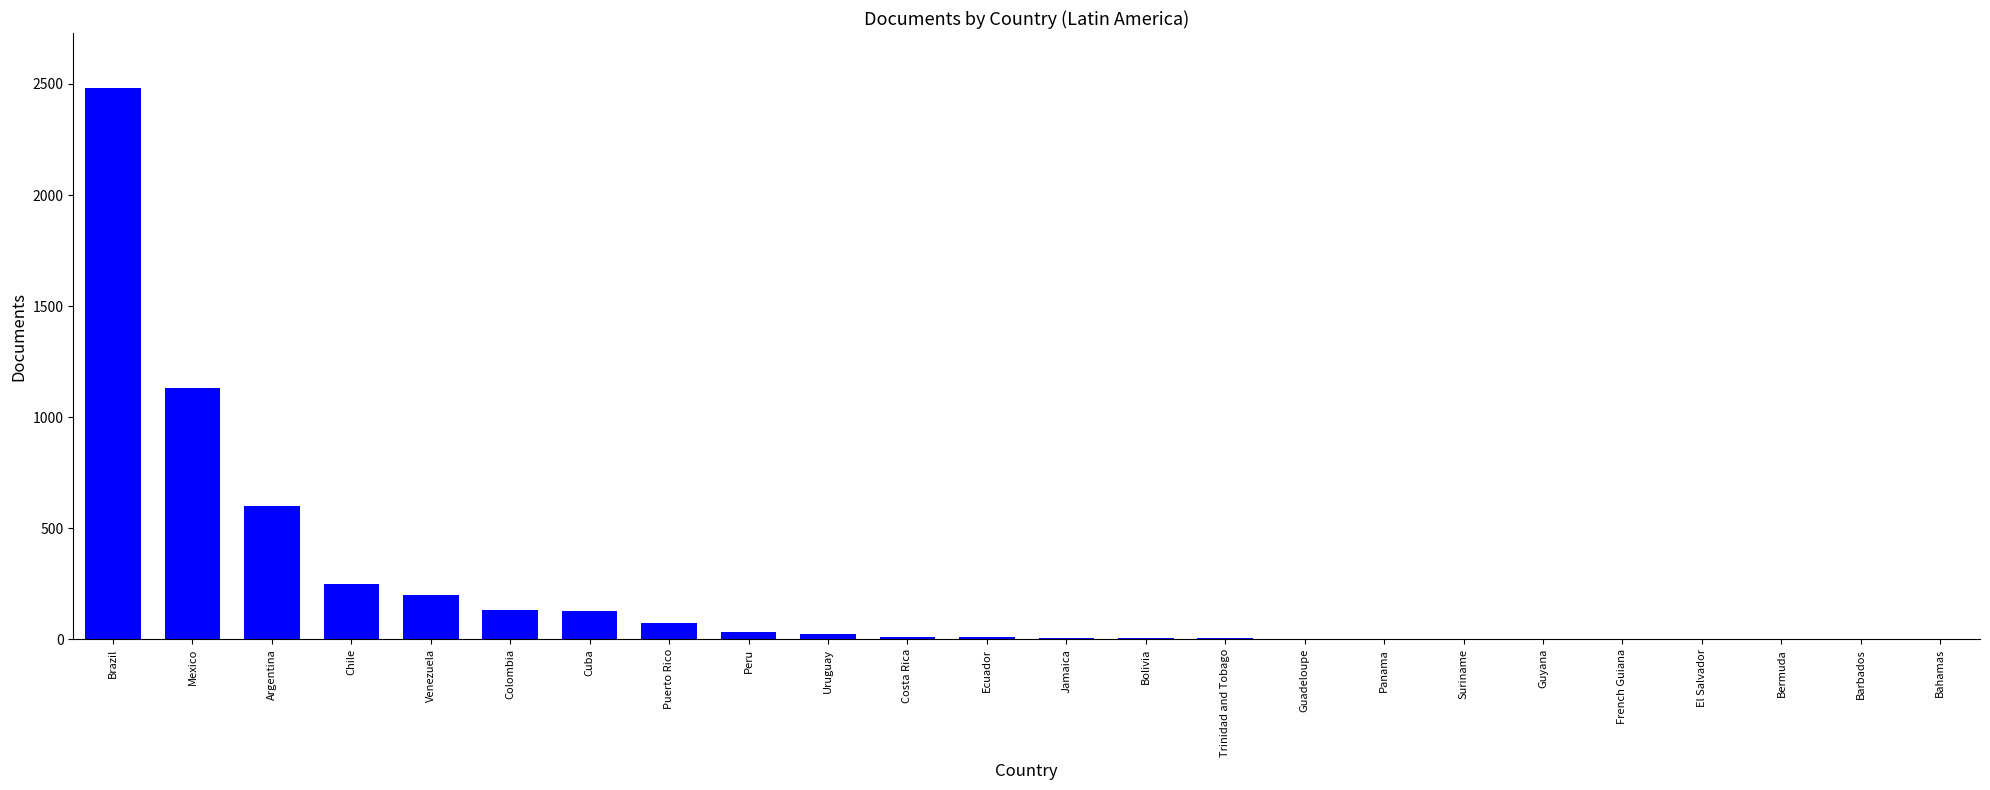

Where does the data first go above 9?

Brazil